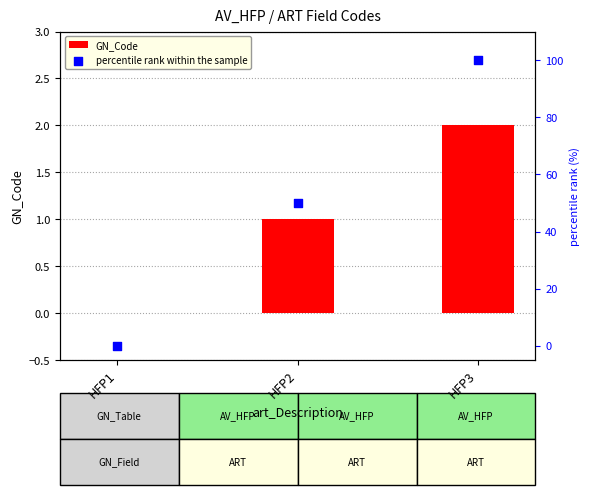

At which category is the sum across all series the highest?

HFP3